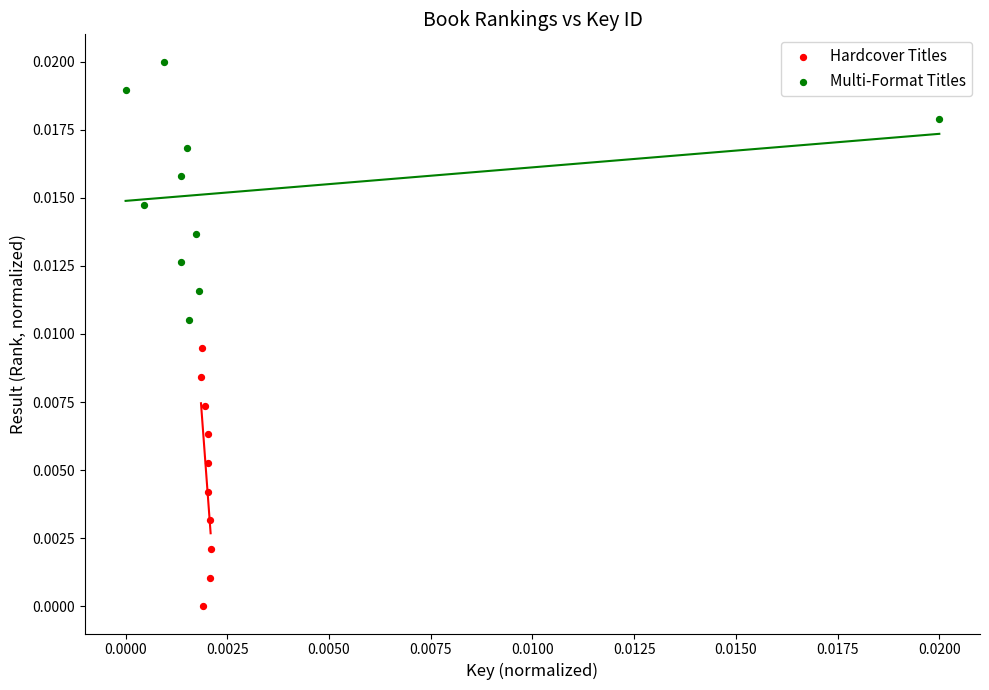

Which series reaches the minimum Y coordinate?

Hardcover Titles